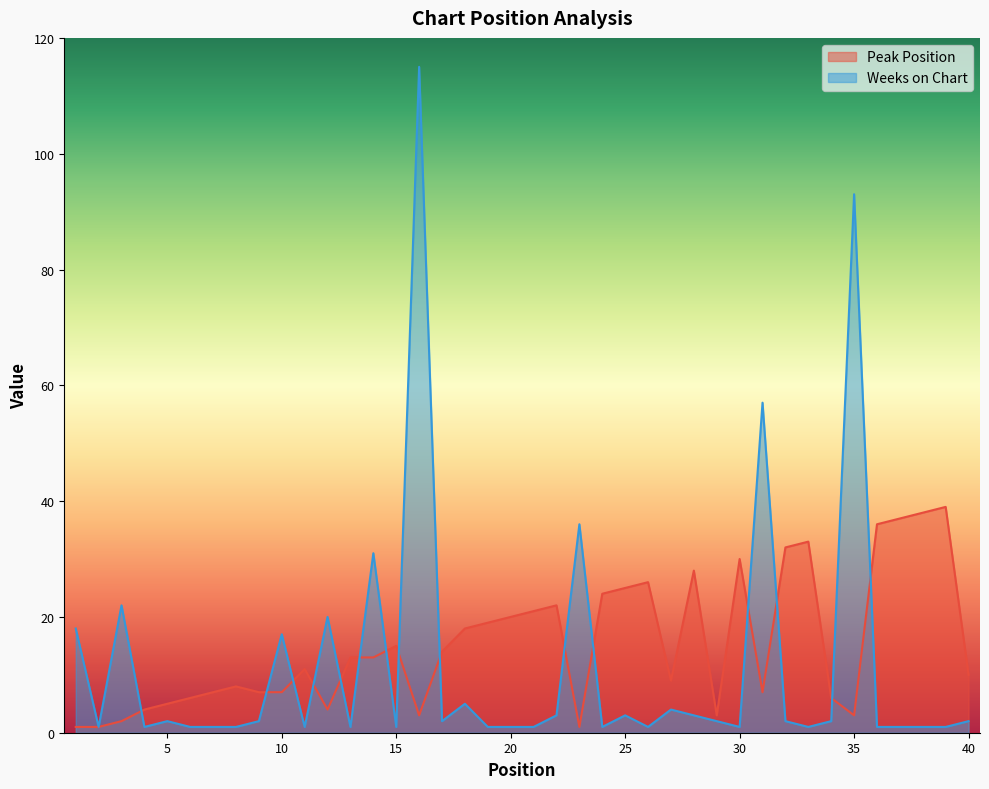

List the series in order of their overall mean, lowest first.

Weeks on Chart, Peak Position